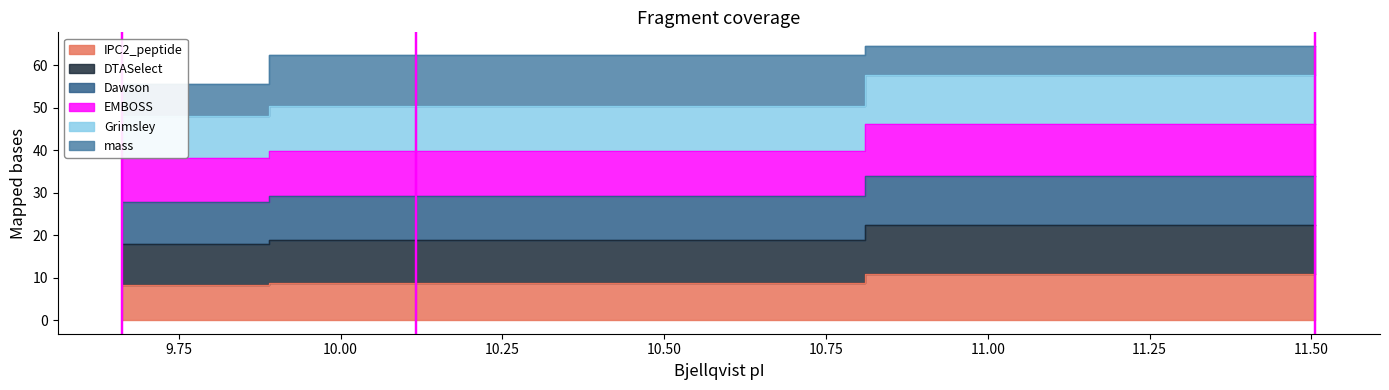

What is the approximate value of IPC2_peptide at 10.116?

8.7